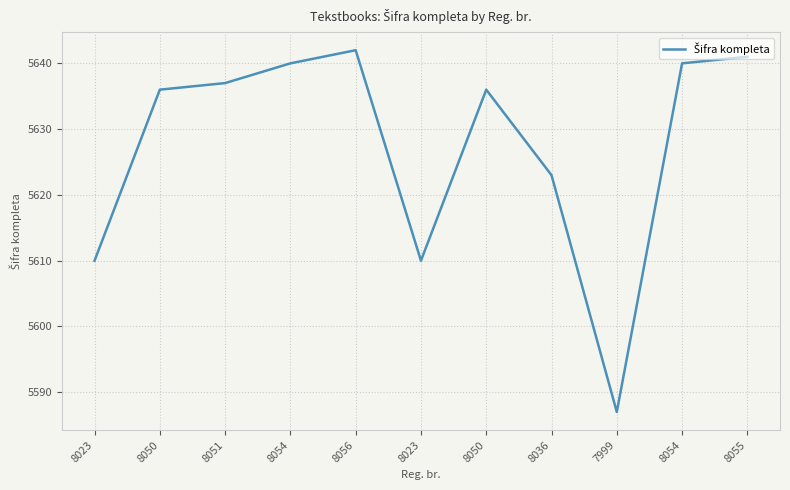

Reading left to right, extract all data points from this chart.

5610	5636	5637	5640	5642	5610	5636	5623	5587	5640	5641